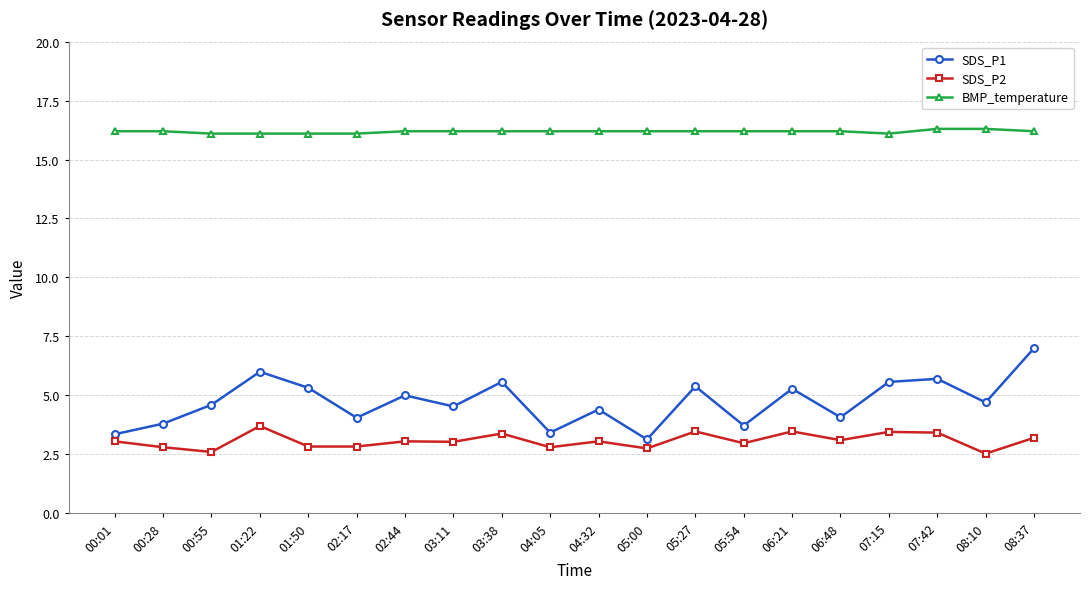

Which series has the largest range (max minus min)?

SDS_P1